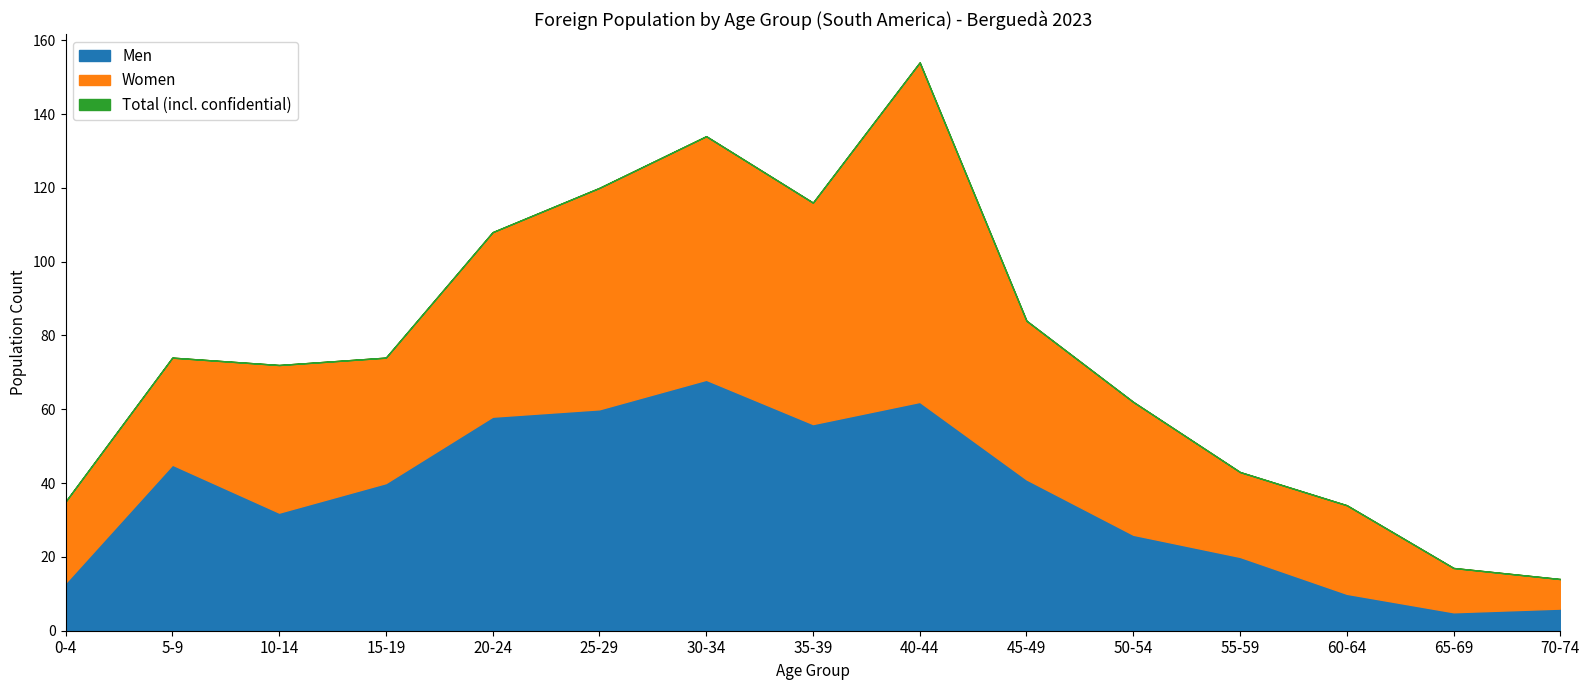

Which category has the lowest value in the Women series?

70-74